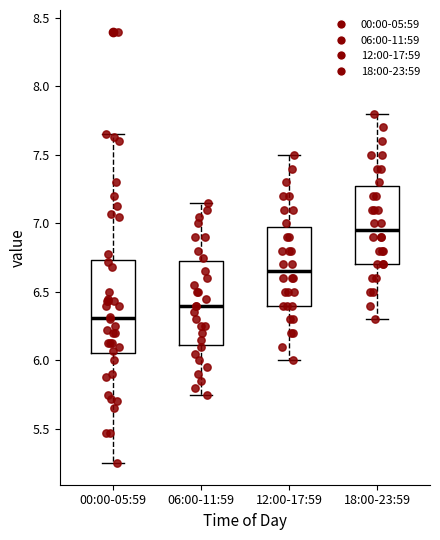

Which box's median line is the lowest?

00:00-05:59